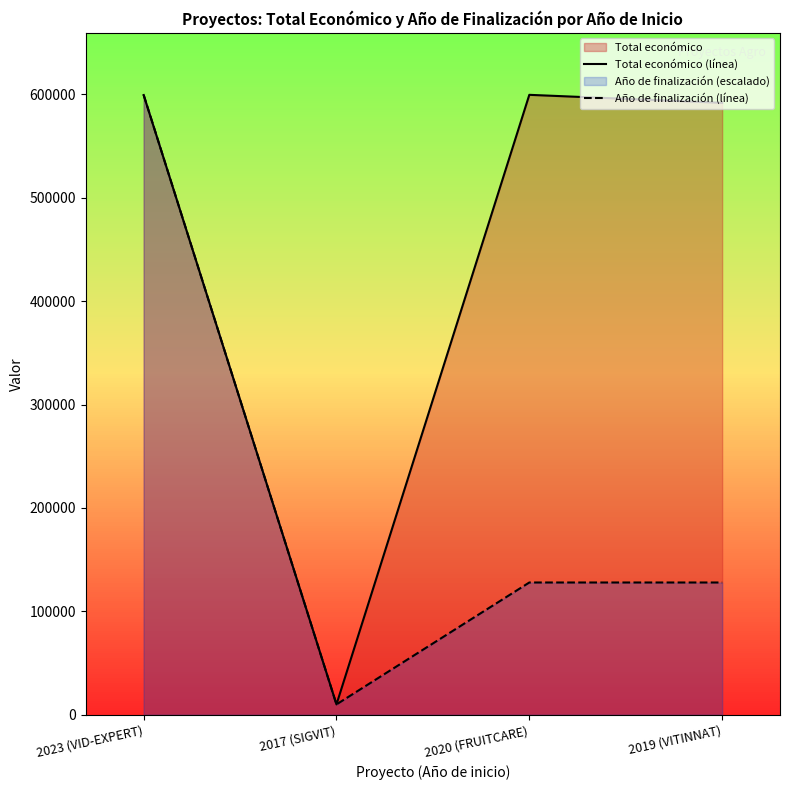

Where does the Año de finalización (línea) series first go above 127927?

2023 (VID-EXPERT)